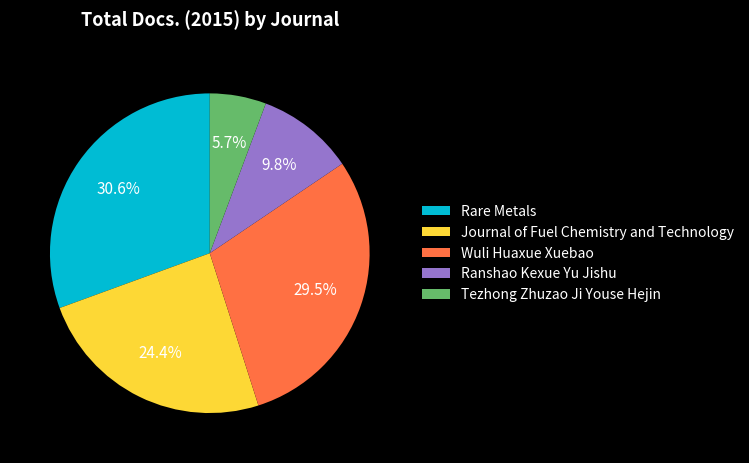

What is the ratio of the value at Wuli Huaxue Xuebao to the value at Rare Metals?

1.0